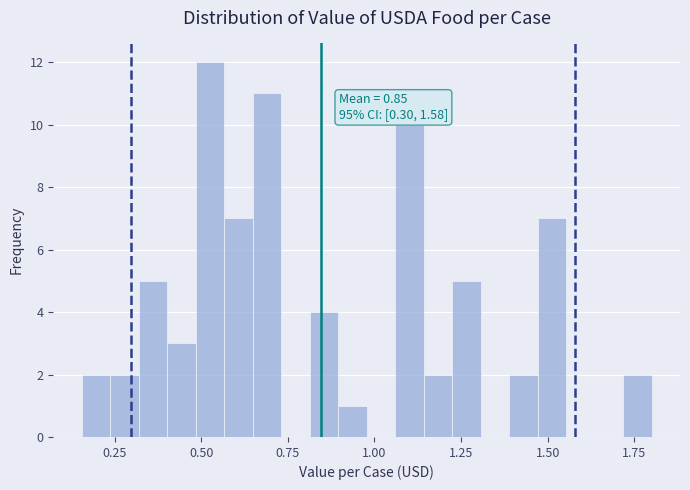

Read against the x-axis, roughly where is the centre of the tallest bar?

0.50